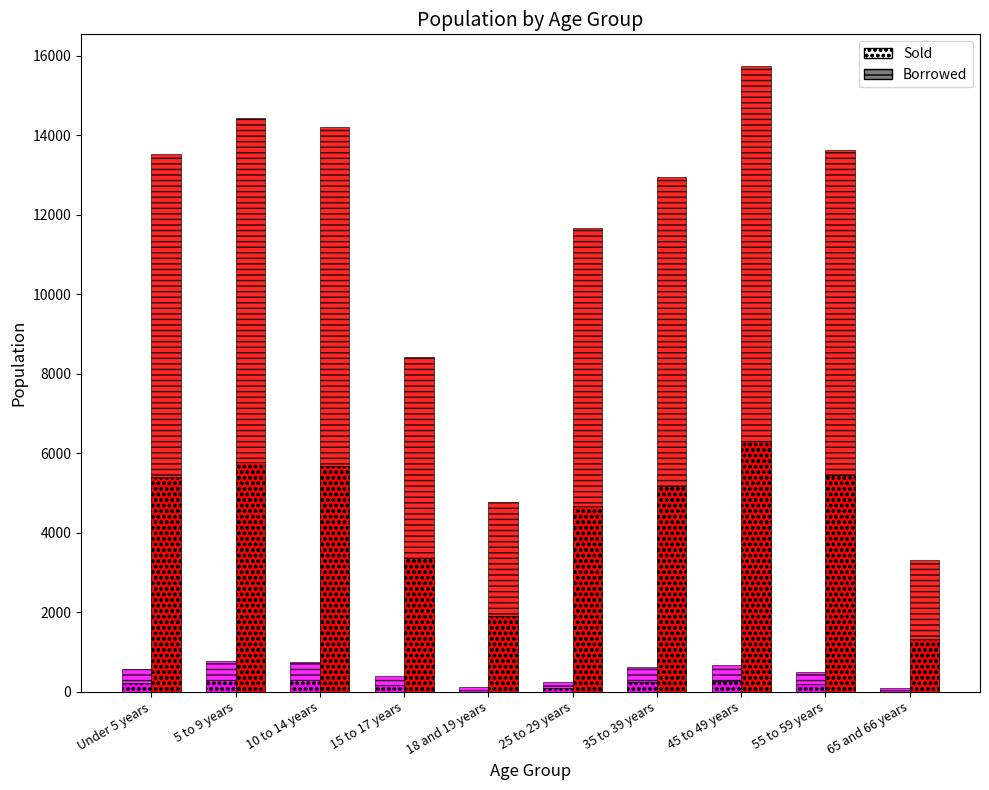

Between 5 to 9 years and 35 to 39 years, which is larger?

5 to 9 years